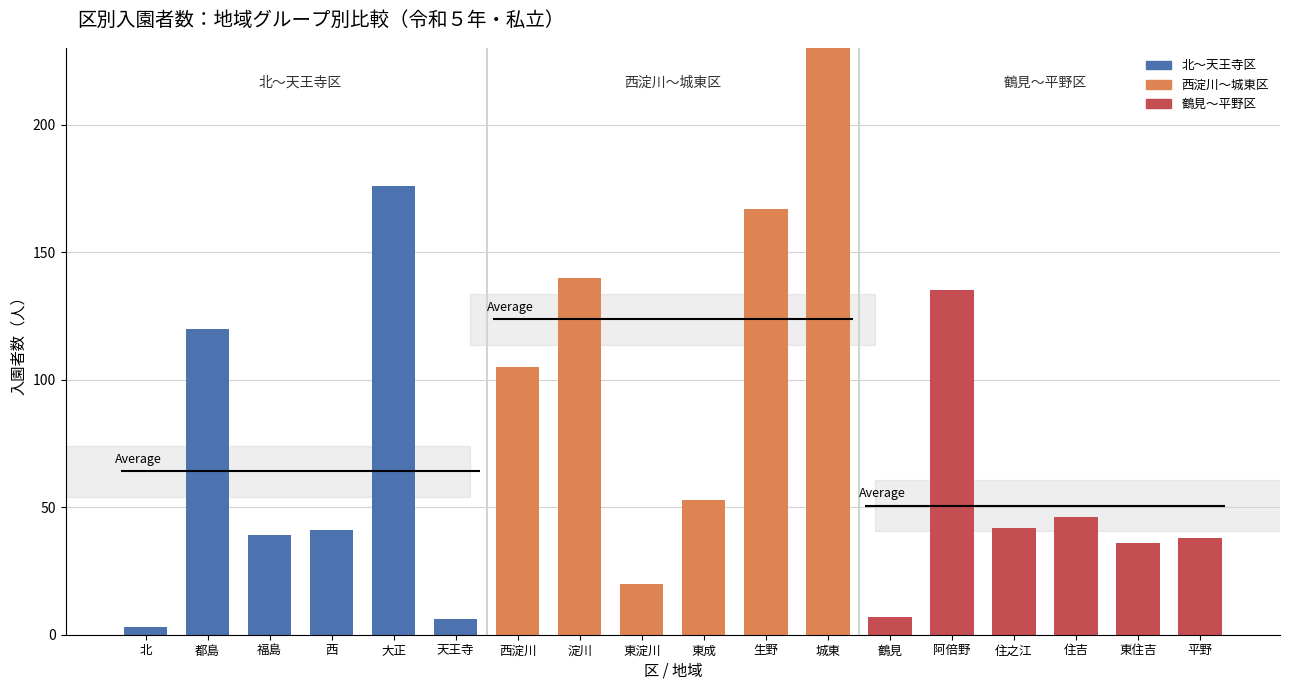

Reading right to left, extract all data points from this chart.

平野=38	東住吉=36	住吉=46	住之江=42	阿倍野=135	鶴見=7	城東=257	生野=167	東成=53	東淀川=20	淀川=140	西淀川=105	天王寺=6	大正=176	西=41	福島=39	都島=120	北=3